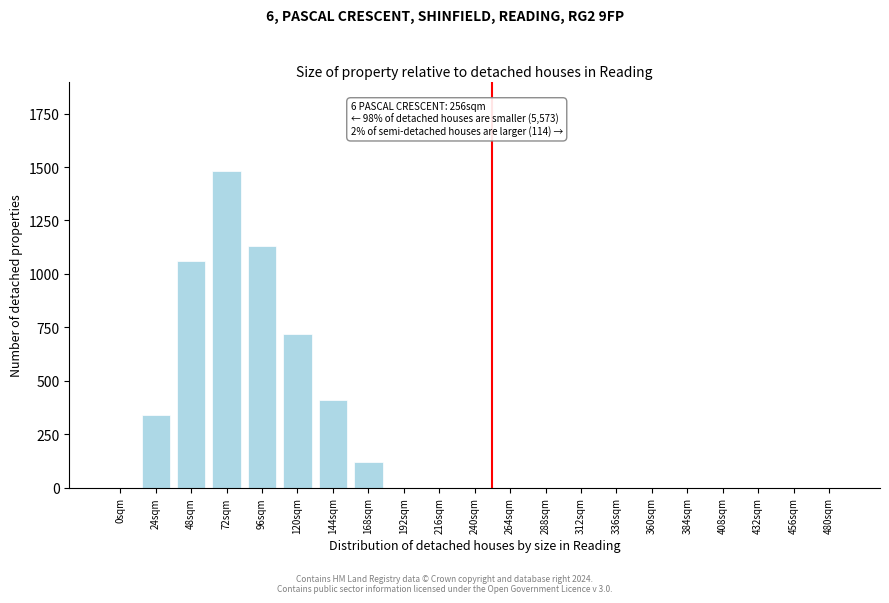

Reading left to right, list all the values displayed in this chart.

0sqm=0	24sqm=340	48sqm=1060	72sqm=1480	96sqm=1130	120sqm=720	144sqm=410	168sqm=120	192sqm=0	216sqm=0	240sqm=0	264sqm=0	288sqm=0	312sqm=0	336sqm=0	360sqm=0	384sqm=0	408sqm=0	432sqm=0	456sqm=0	480sqm=0